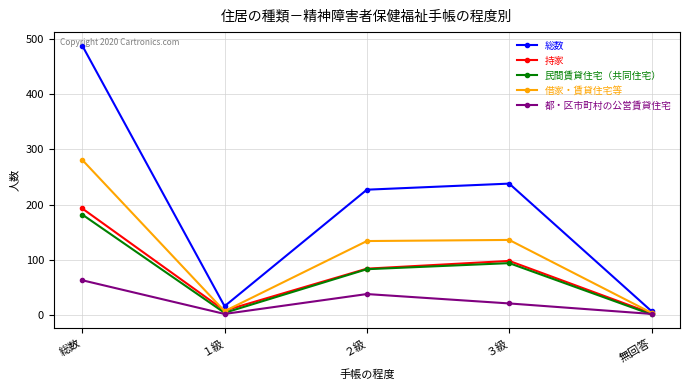

What is the average value of the 都・区市町村の公営賃貸住宅 series?

25